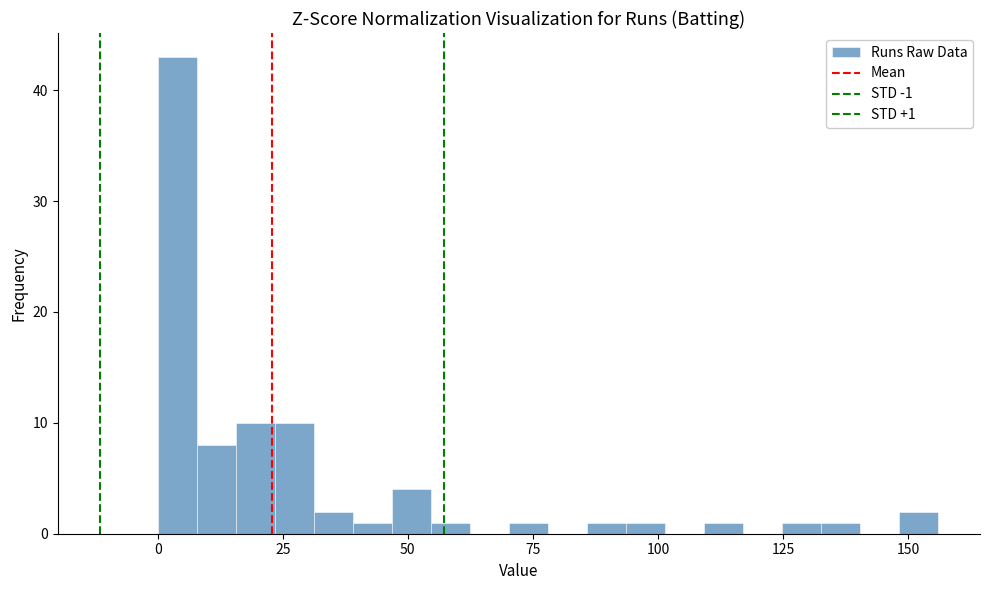

Read against the x-axis, roughly where is the centre of the tallest bar?

5